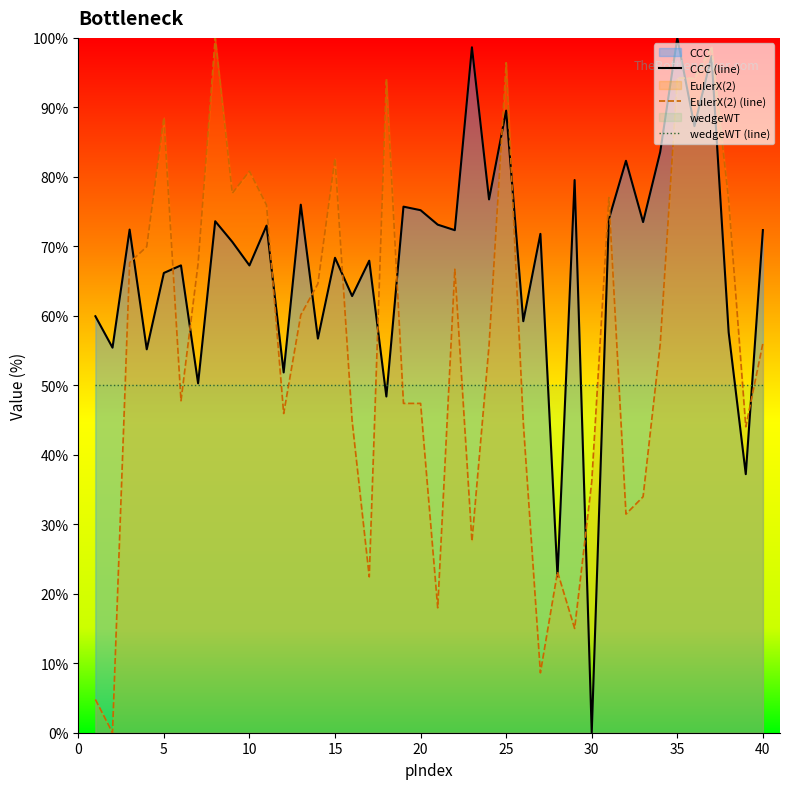

List the series in order of their overall mean, lowest first.

wedgeWT (line), EulerX(2) (line), CCC (line)